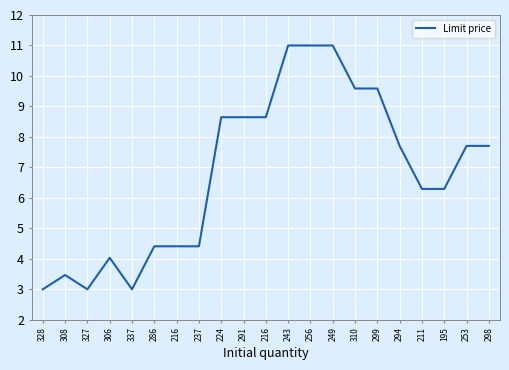

Which category has the lowest value across all series?

328